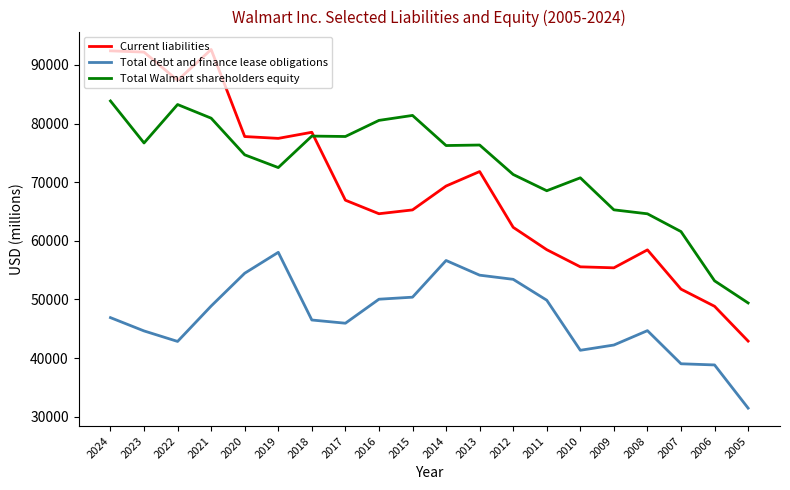

What is the approximate value of Current liabilities at 2022, to the nearest 100?

87400